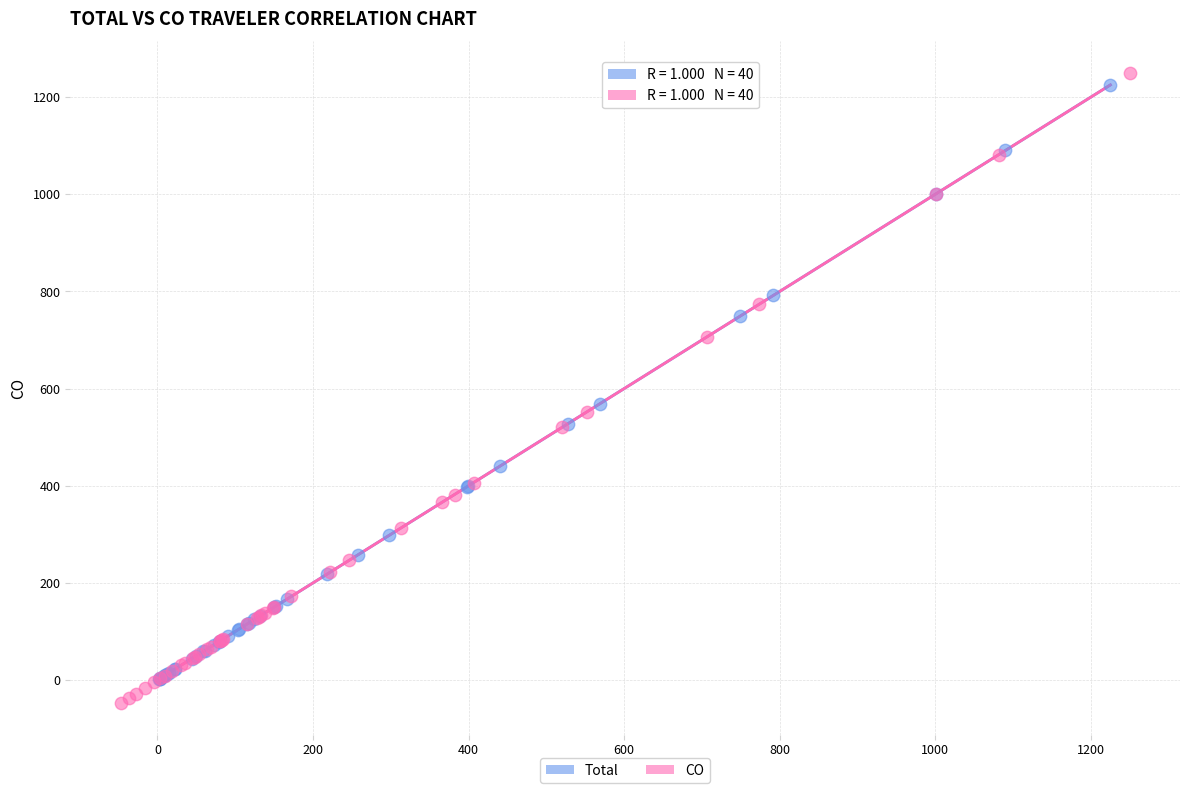

What are all the series names shown in the legend?

Total, CO